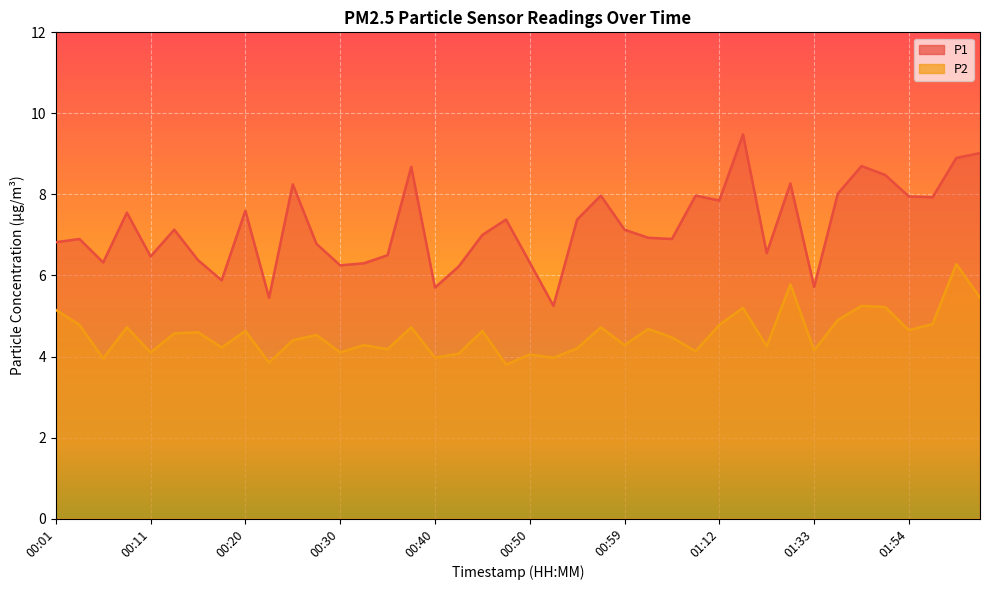

True or false: P1 and P2 intersect in this chart.

False